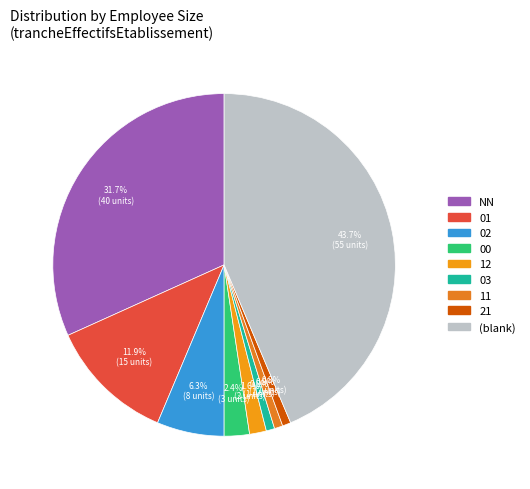

How many slices are in this pie chart?

9